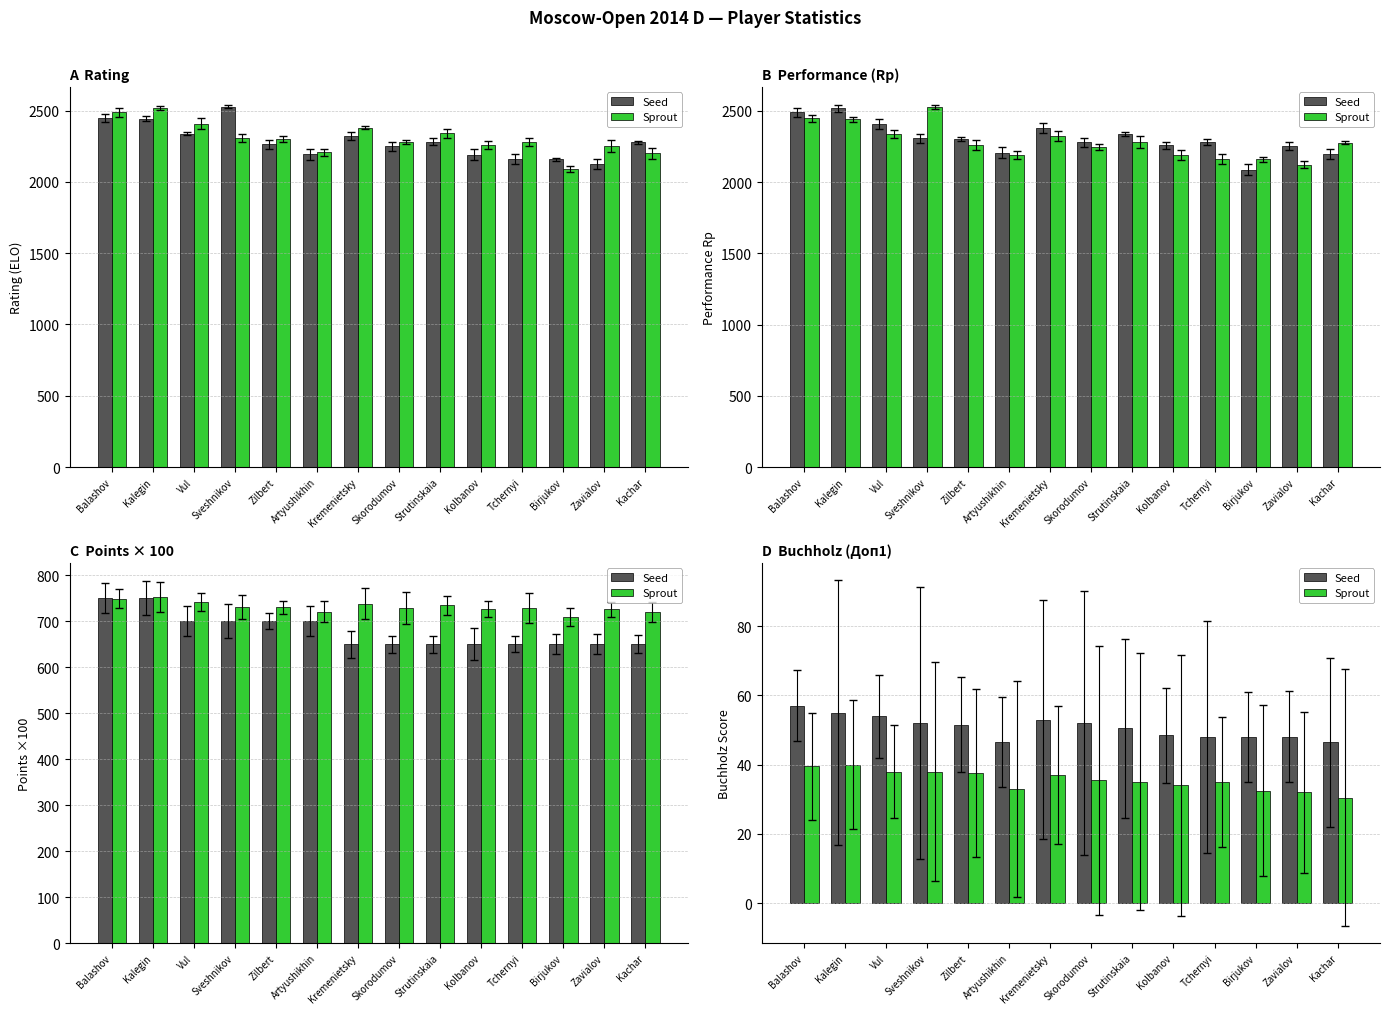

What is the sum of all Sprout values?

497.5